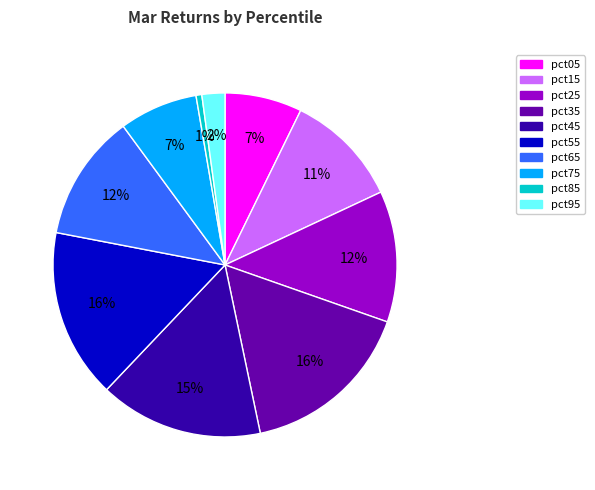

What is the smallest slice in the pie chart?

pct85